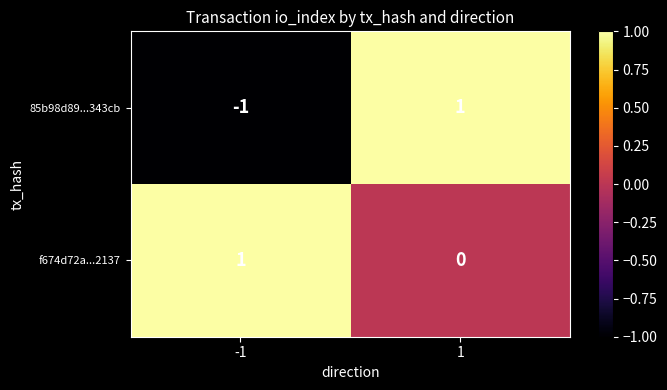

Which series has the largest range (max minus min)?

85b98d89...343cb